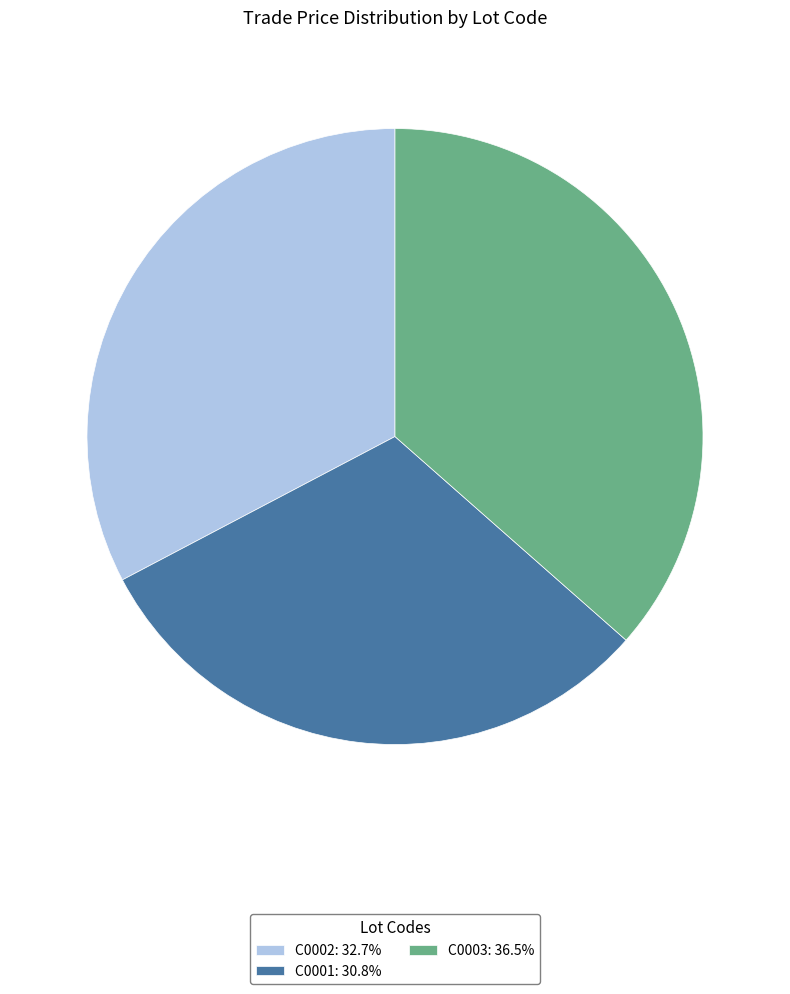

Do C0001: 30.8% and C0003: 36.5% together represent more than half of the pie?

Yes